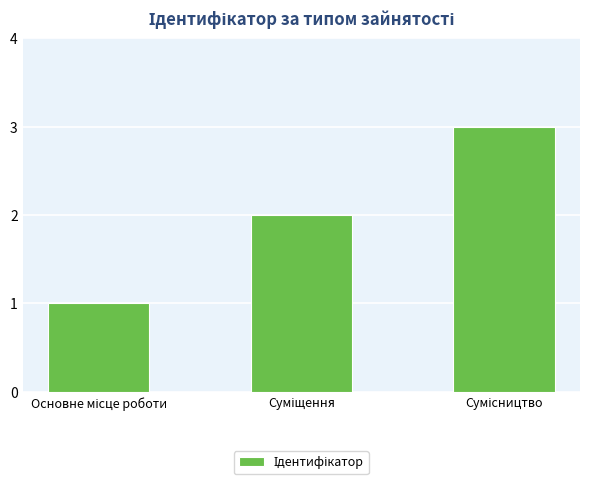

How many values are between 1 and 3?

3